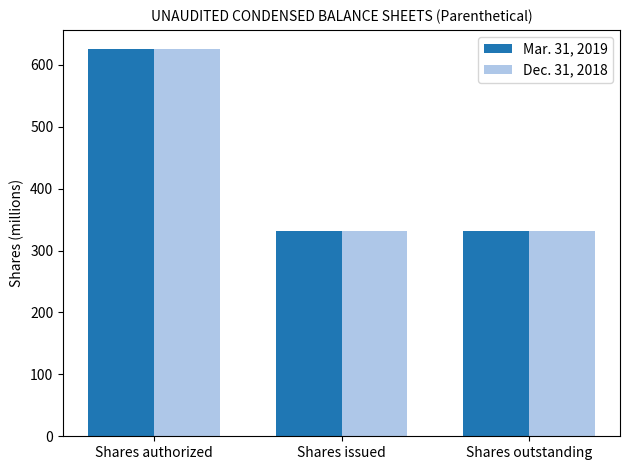

What is the label of the 2nd bar from the right?

Shares issued